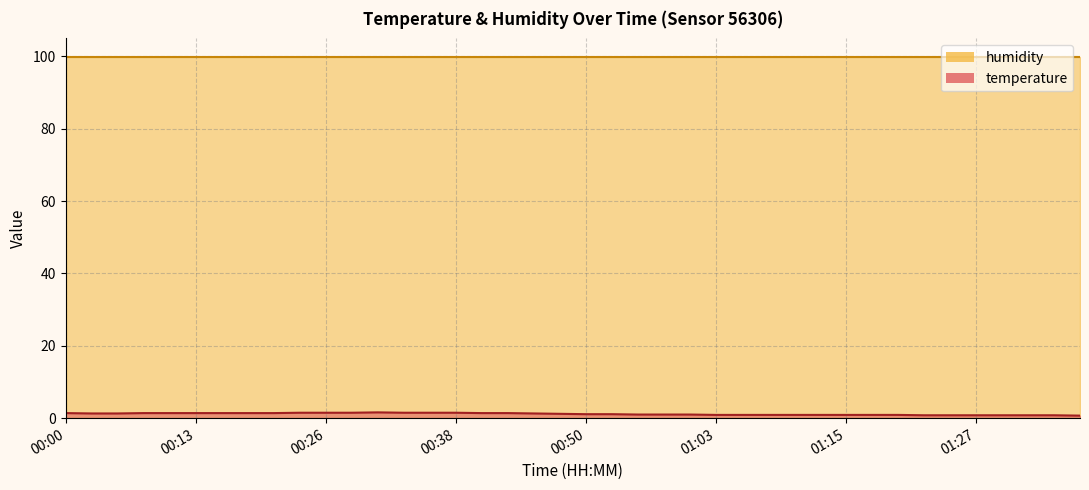

Approximately how many times larger is the value at 00:23 compared to 00:18?

1.1